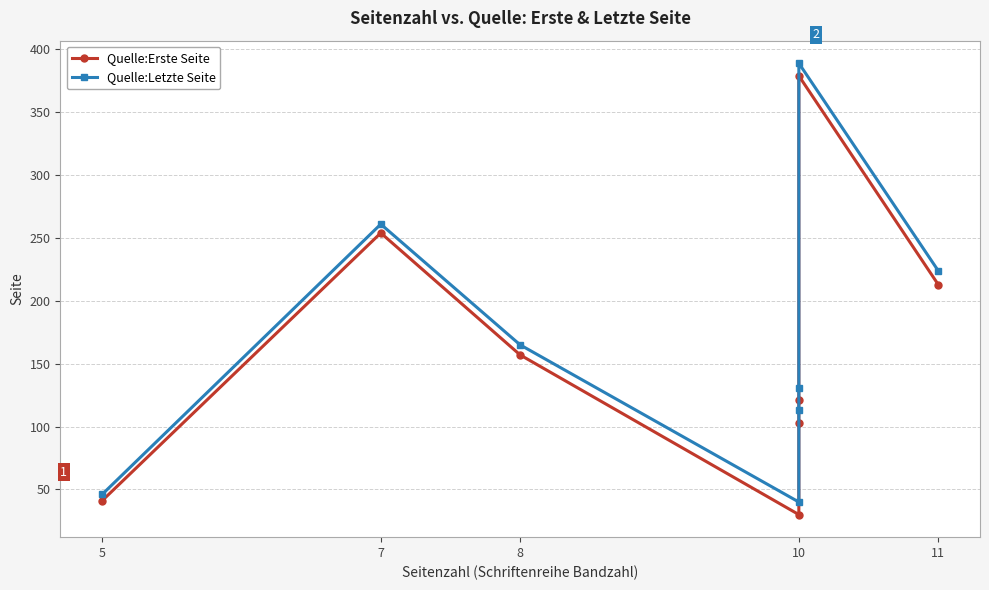

What is the label of the 6th point from the right?

8